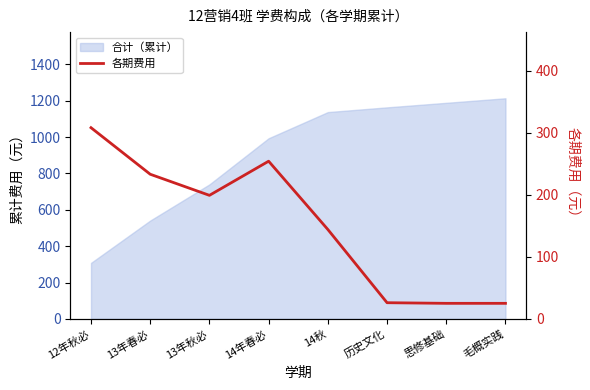

Reading left to right, extract all data points from this chart.

308	233	199	254	144	26	25	25